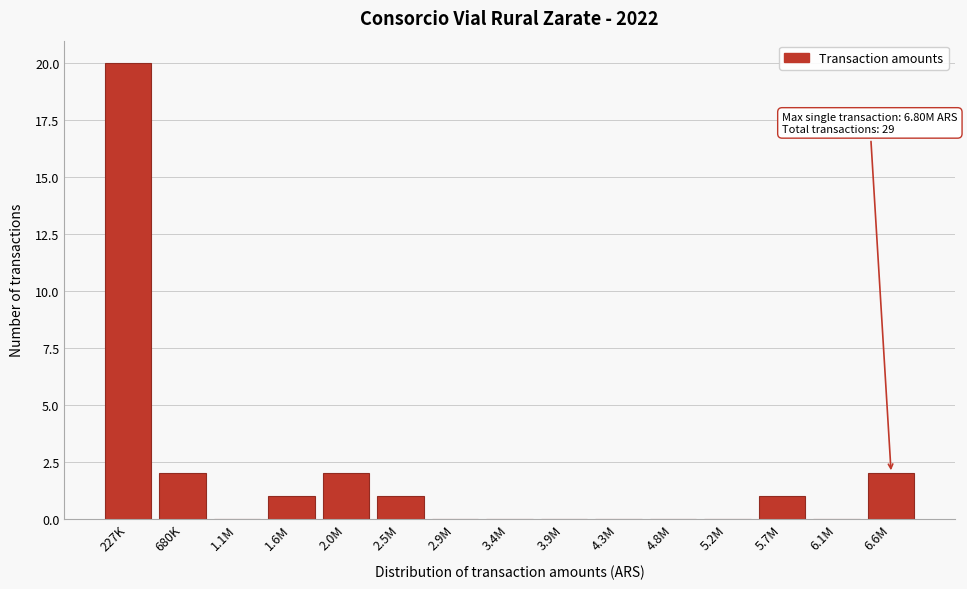

Reading left to right, what are all the values shown in this chart?

227K=20	680K=2	1.1M=0	1.6M=1	2.0M=2	2.5M=1	2.9M=0	3.4M=0	3.9M=0	4.3M=0	4.8M=0	5.2M=0	5.7M=1	6.1M=0	6.6M=2